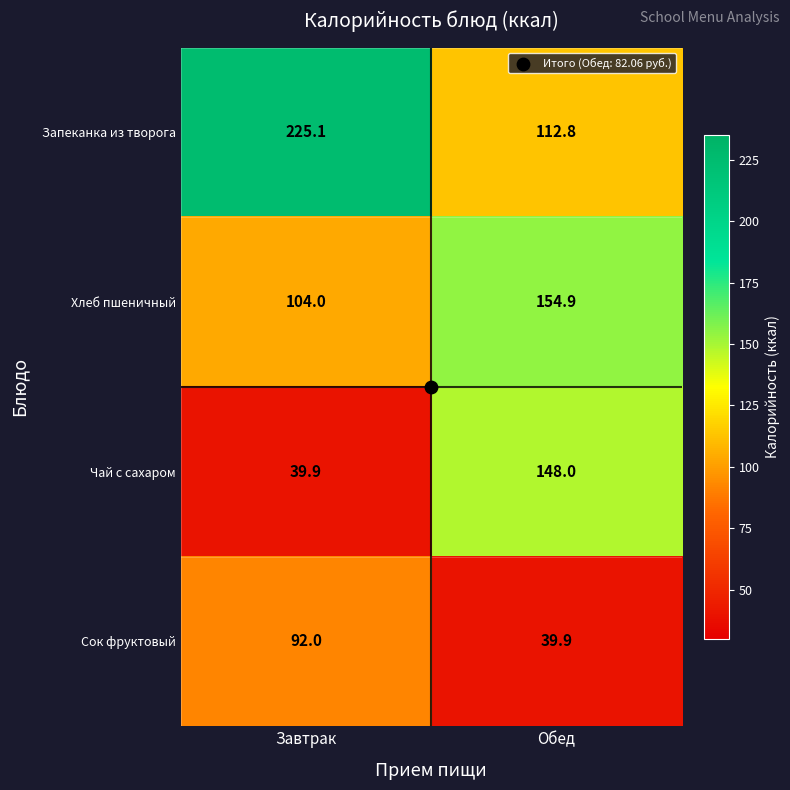

Which series has the largest range (max minus min)?

Запеканка из творога